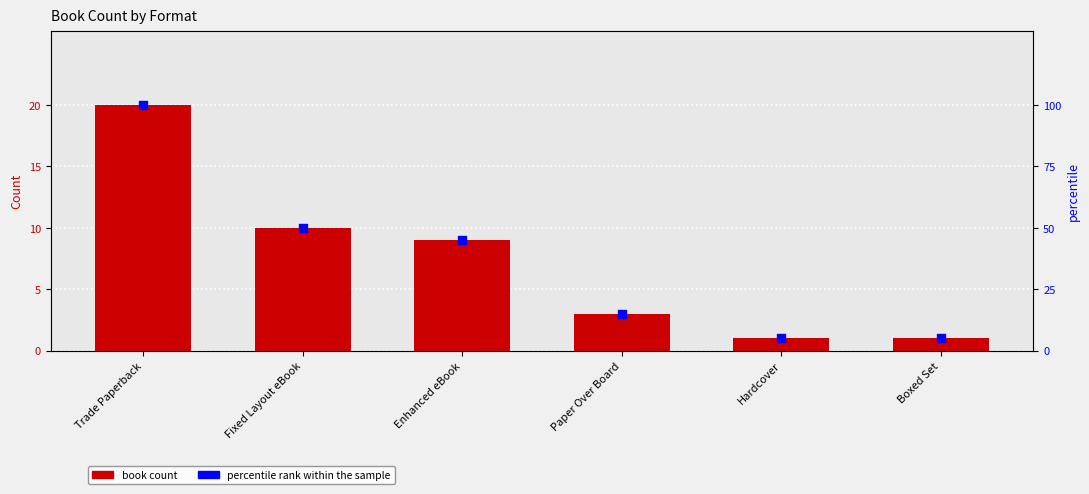

Which series reaches the maximum Y coordinate?

percentile rank within the sample